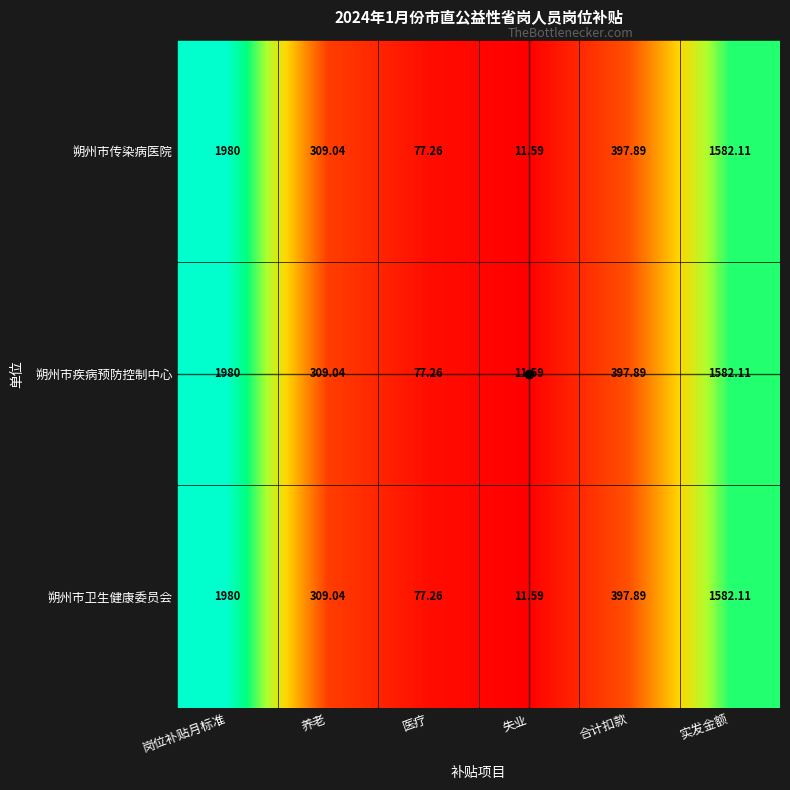

Is the value of 朔州市疾病预防控制中心 at 合计扣款 greater than the value of 朔州市传染病医院 at 失业?

Yes